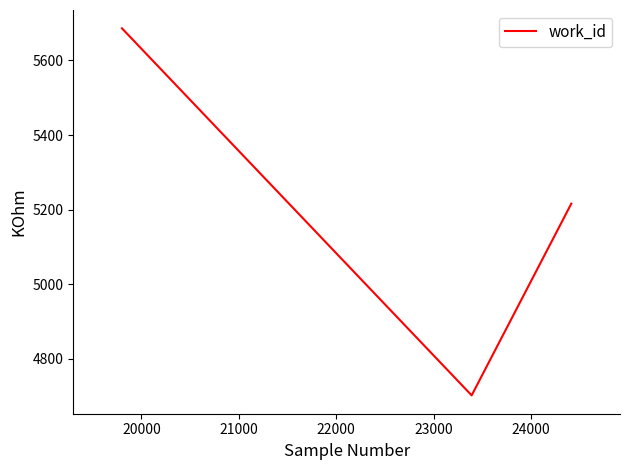

What is the minimum value shown in the chart?

4702